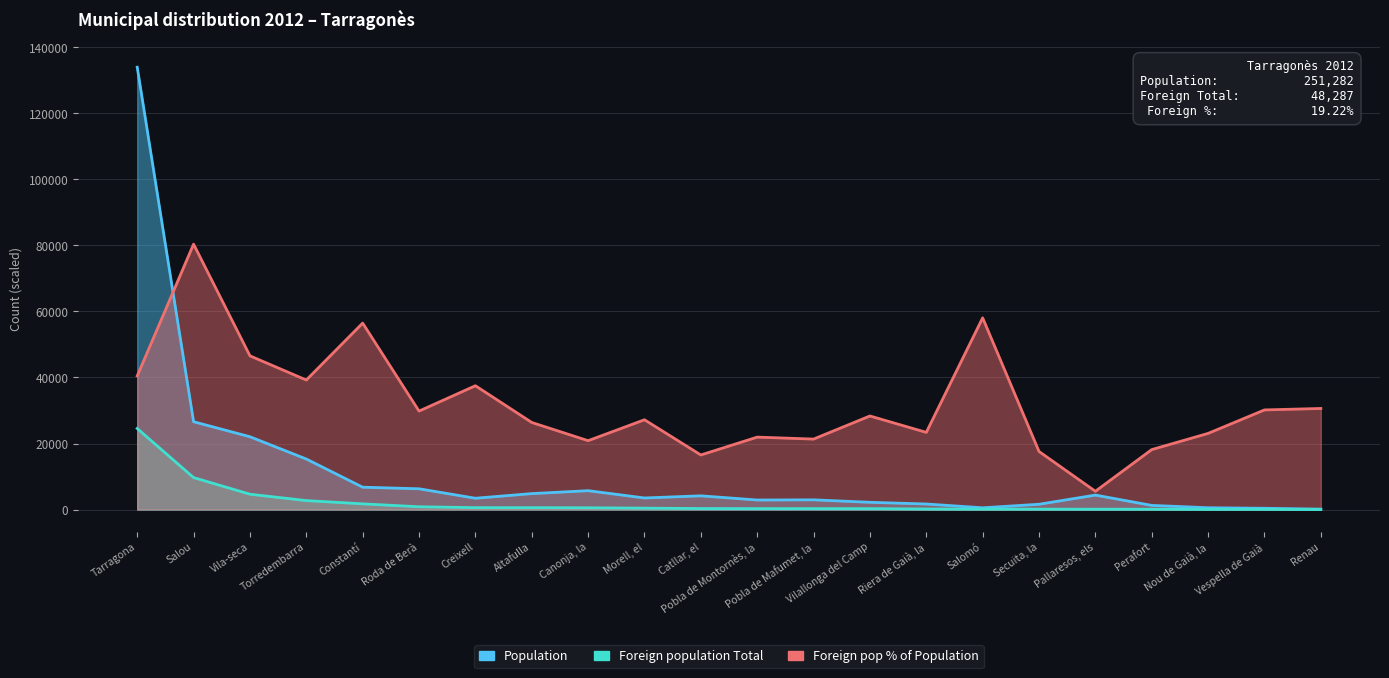

Reading left to right, extract all data points from this chart.

Population: 133954.0	26601.0	22052.0	15310.0	6774.0	6299.0	3431.0	4835.0	5723.0	3514.0	4164.0	2897.0	2948.0	2204.0	1691.0	540.0	1607.0	4387.0	1264.0	555.0	395.0	137.0
Foreign population Total: 24550.0	9685.0	4651.0	2720.0	1733.0	851.0	583.0	578.0	541.0	433.0	312.0	288.0	285.0	283.0	179.0	142.0	128.0	110.0	104.0	58.0	54.0	19.0
Foreign pop % of Population: 40462.1	80372.4	46554.6	39226.0	56466.0	29822.3	37504.2	26378.7	20860.2	27195.5	16533.6	21941.8	21345.8	28343.4	23376.6	58055.3	17593.2	5540.6	18167.1	23067.6	30175.5	30617.0